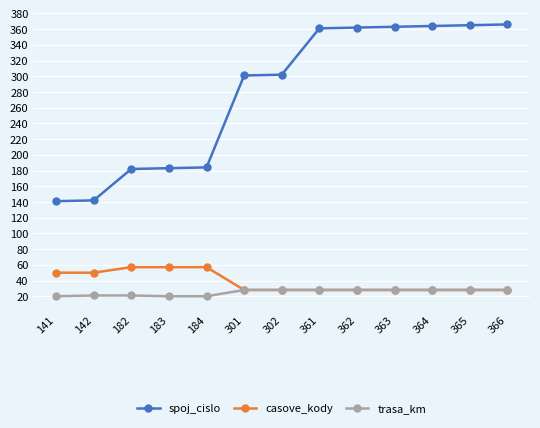

How many lines are shown in the chart?

3